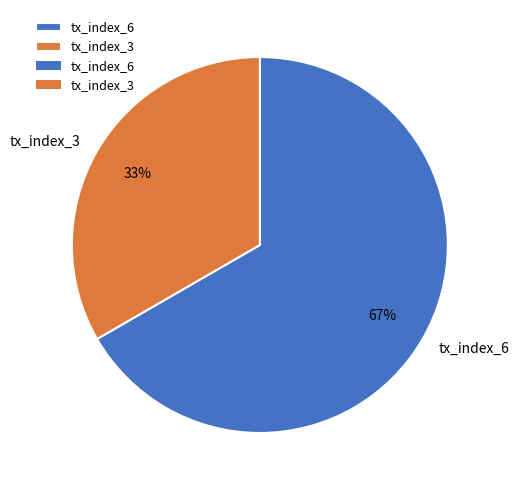

How many slices are in this pie chart?

2